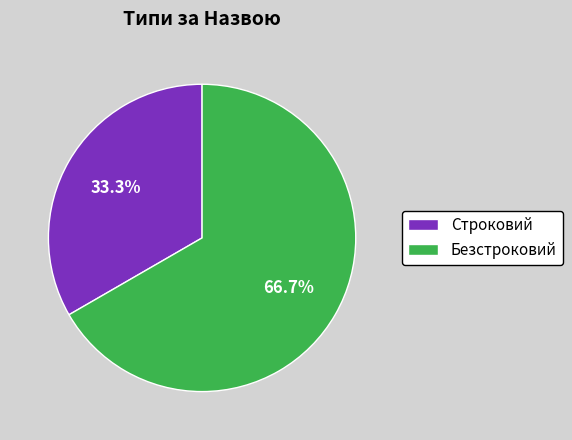

Rank the categories by value from lowest to highest.

Строковий, Безстроковий